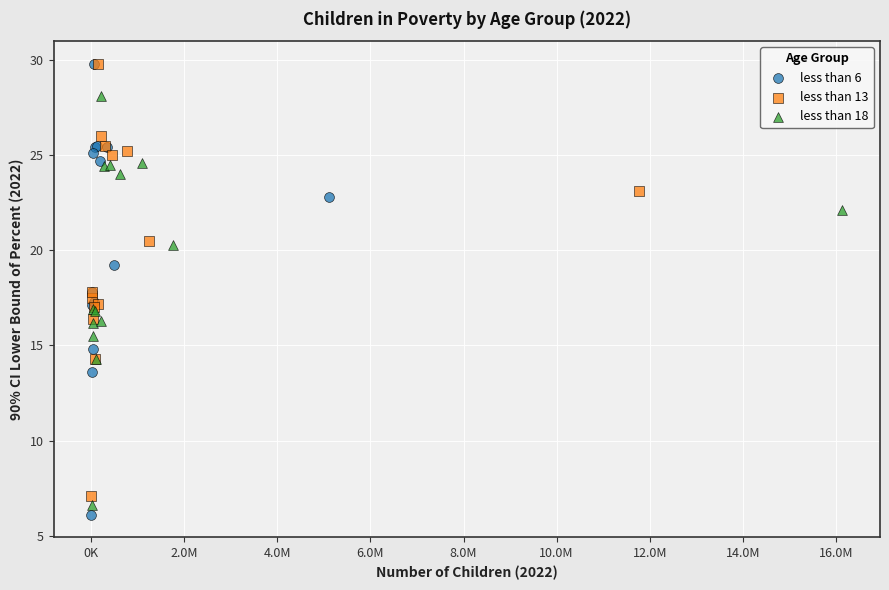

Which series has the widest spread of Y values?

less than 6